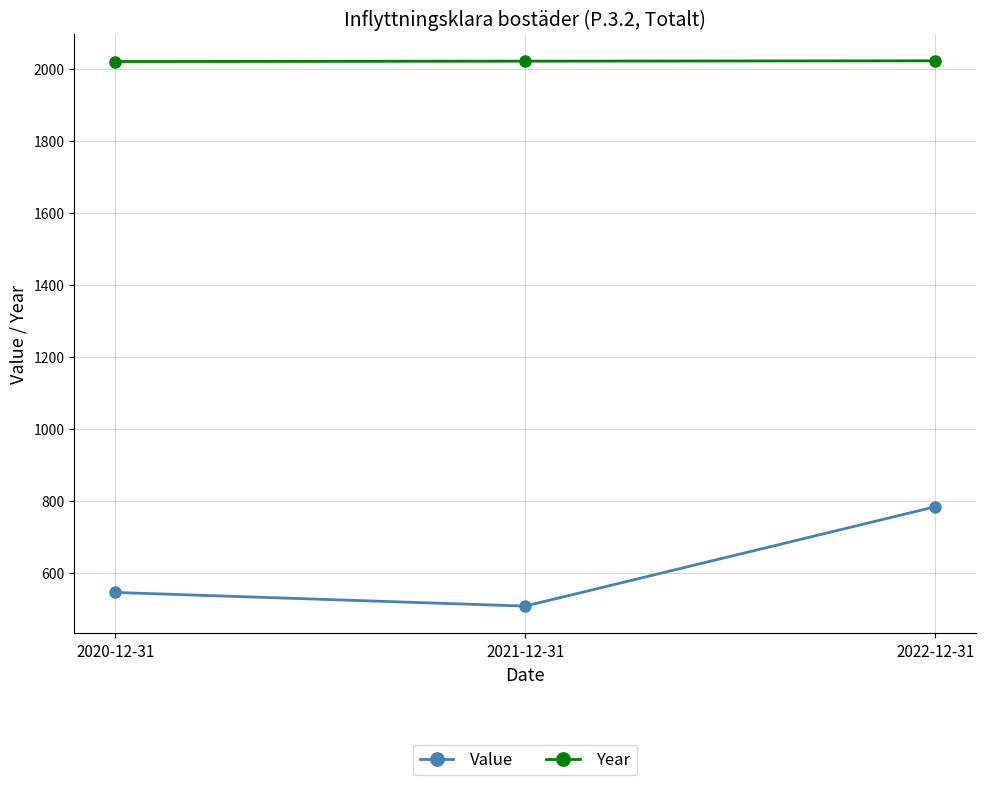

What position from the left is 2022-12-31?

3